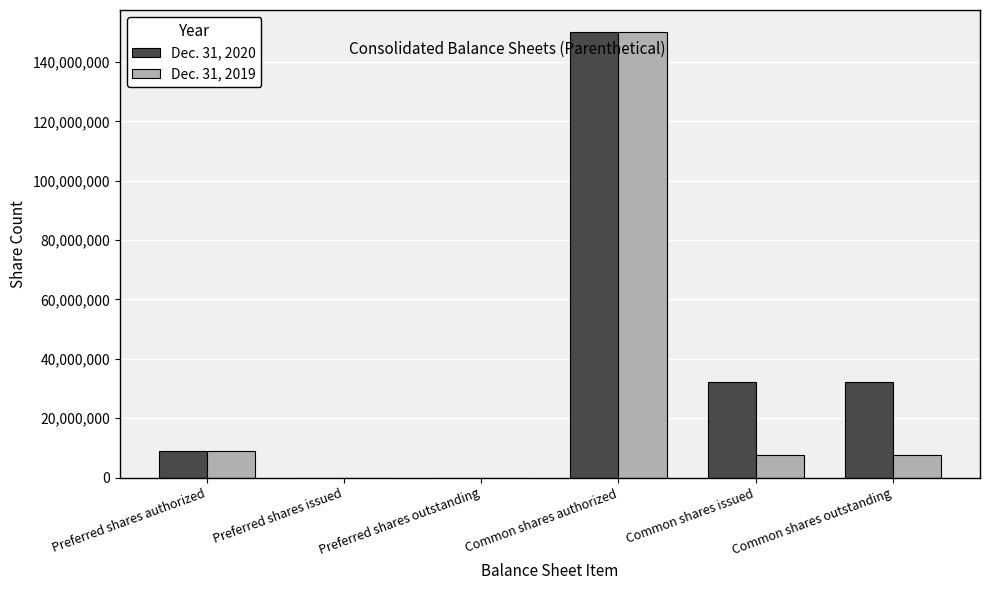

Count the number of data series in this chart.

2